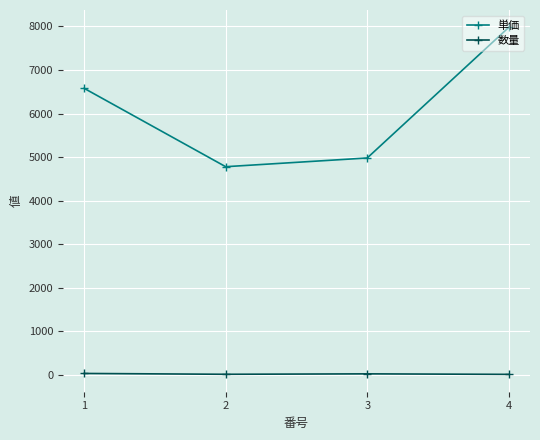

Is it true that 単価 equals 2002 at 1?

False